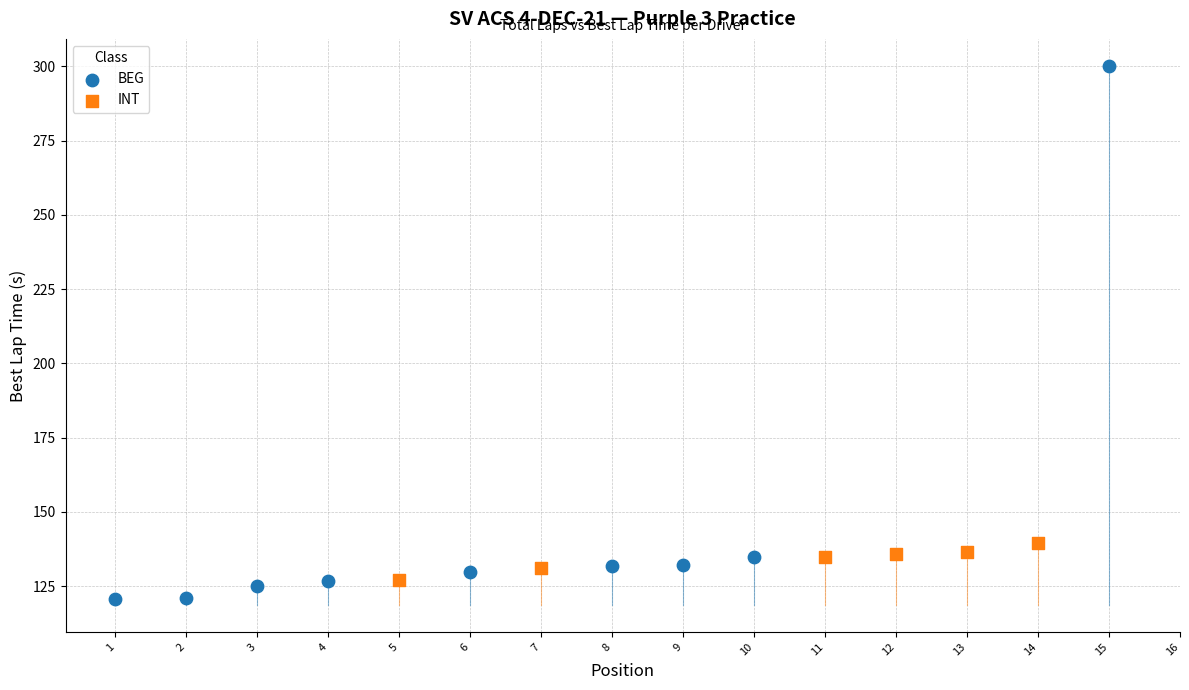

Which series has the widest spread of Y values?

BEG